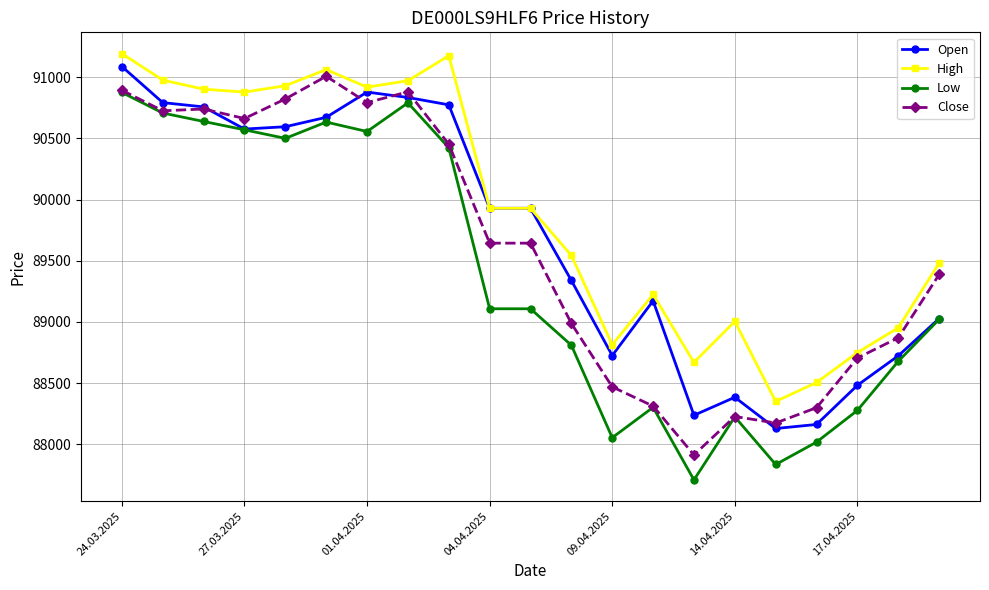

What is the difference between the second highest and second lowest values in the Low series?

2954